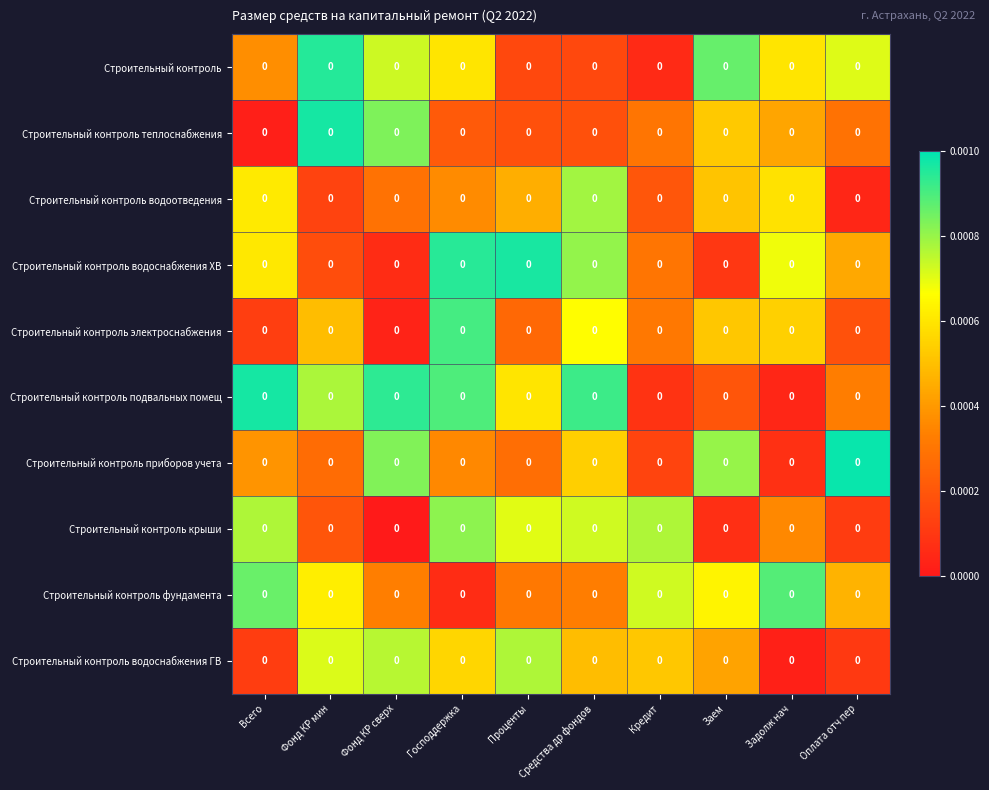

At Оплата отч пер, list the series in order from smallest to largest.

Строительный контроль водоотведения, Строительный контроль водоснабжения ГВ, Строительный контроль крыши, Строительный контроль электроснабжения, Строительный контроль теплоснабжения, Строительный контроль подвальных помещ, Строительный контроль водоснабжения ХВ, Строительный контроль фундамента, Строительный контроль, Строительный контроль приборов учета